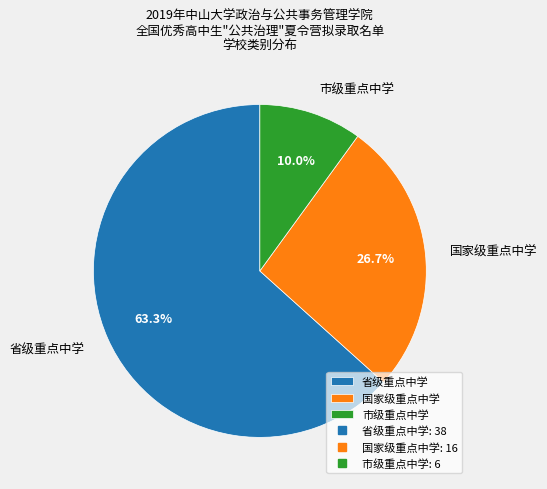

The 省级重点中学 slice represents 63% of the pie. True or false?

True